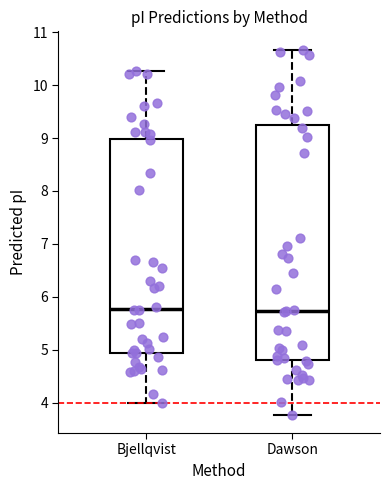

Reading left to right, read every box against the y-axis: the position of its median line, the range the box covers, and the ends of its whiskers. The values are not printed on the chart, so give them approximately, as read against the axis.

Bjellqvist: median 5.8, box 4.9 to 9.0, whiskers 4.0 to 10.3
Dawson: median 5.7, box 4.8 to 9.2, whiskers 3.8 to 10.7